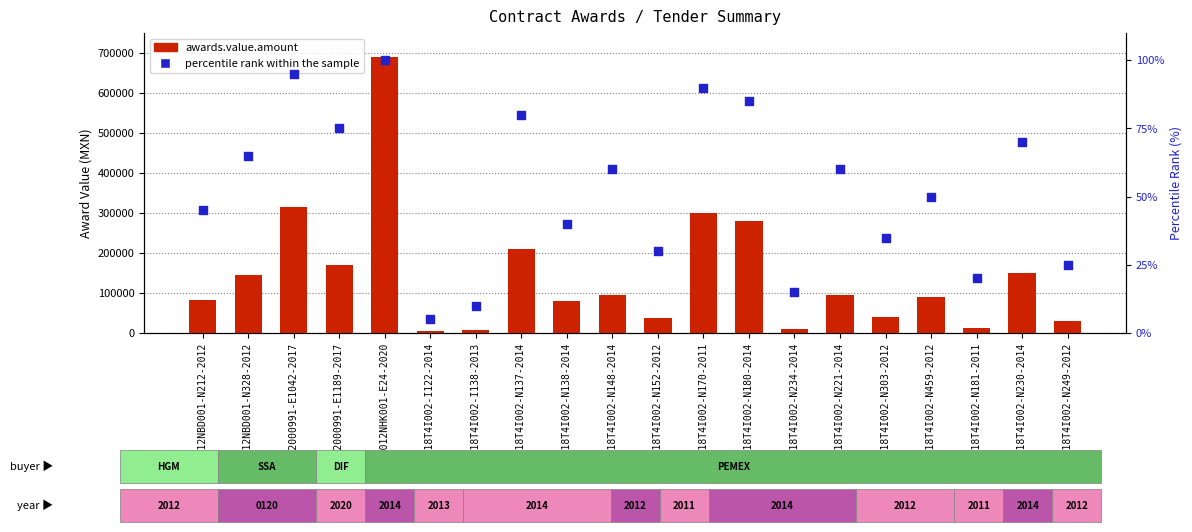

At which category is the sum across all series the highest?

AA-012NHK001-E24-2020